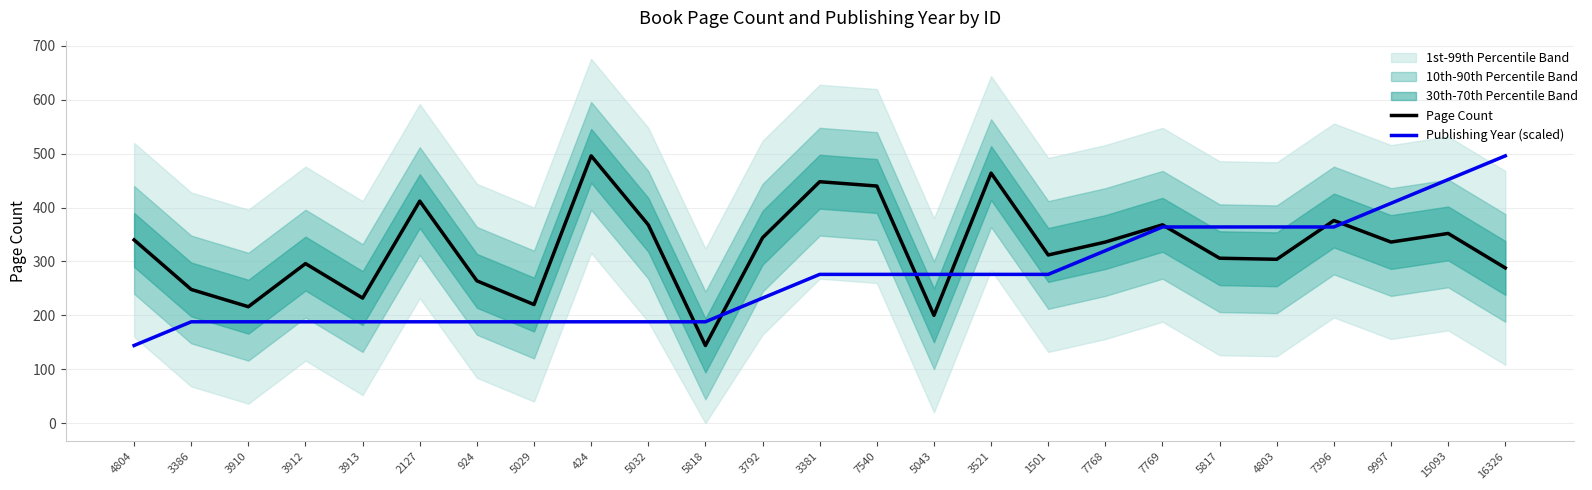

Between which two adjacent categories do Page Count and Publishing Year (scaled) first intersect?

5032 and 5818